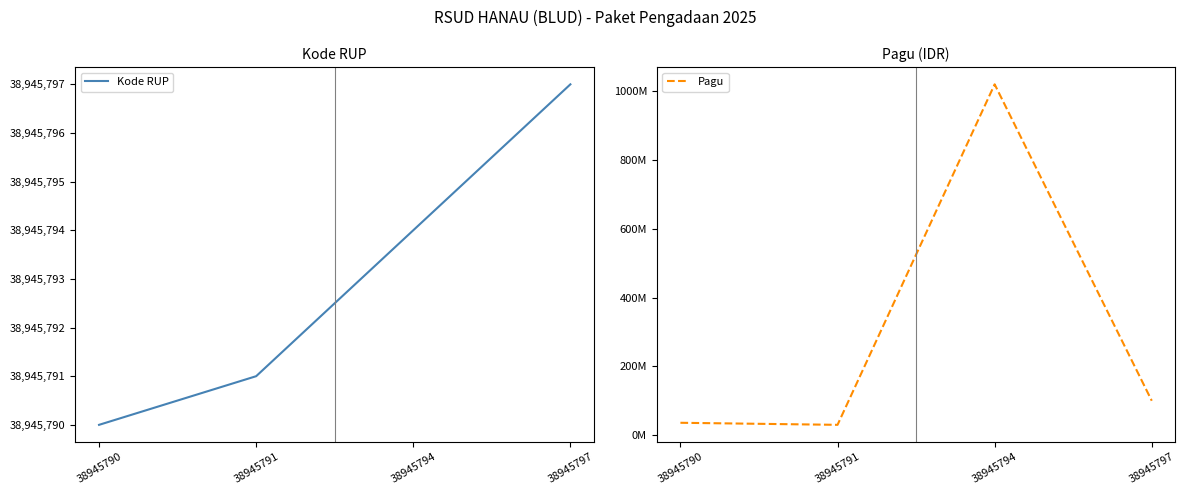

Read the Kode RUP value at 38945797.

38945797